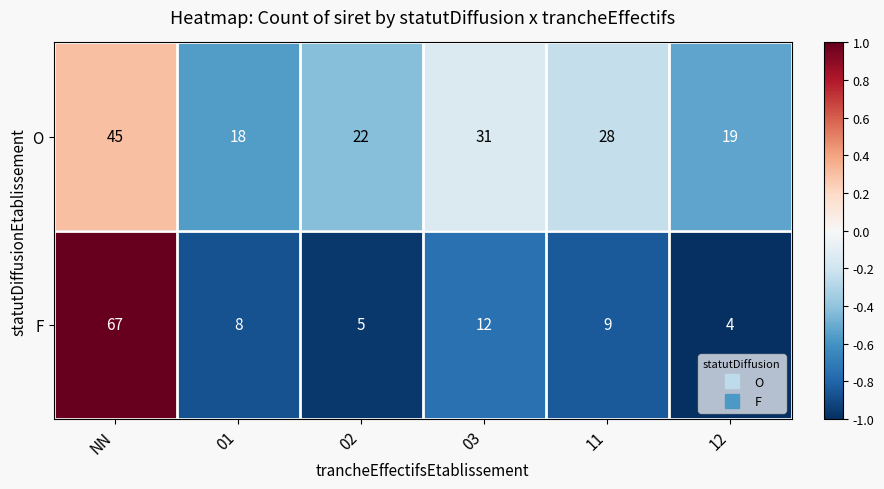

Reading left to right, what are all the values shown in this chart?

O: NN=45	01=18	02=22	03=31	11=28	12=19
F: NN=67	01=8	02=5	03=12	11=9	12=4